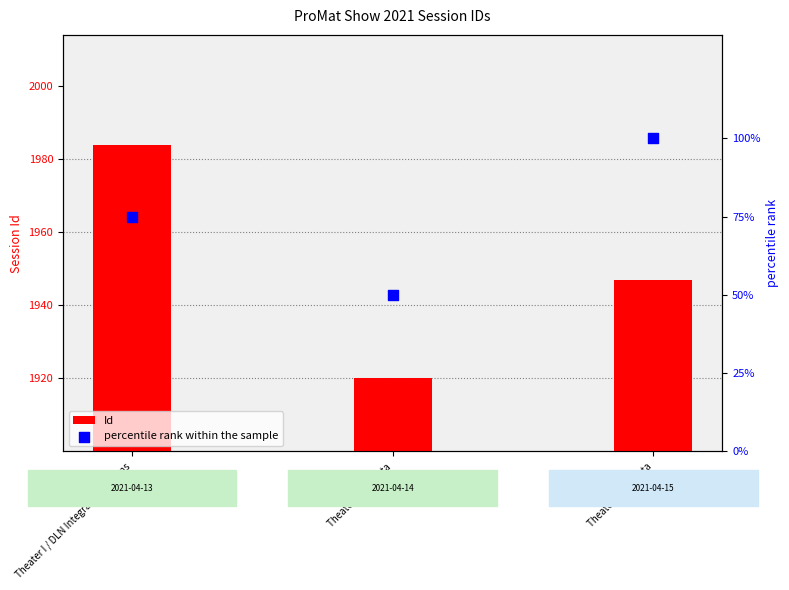

Which series reaches the minimum Y coordinate?

Id